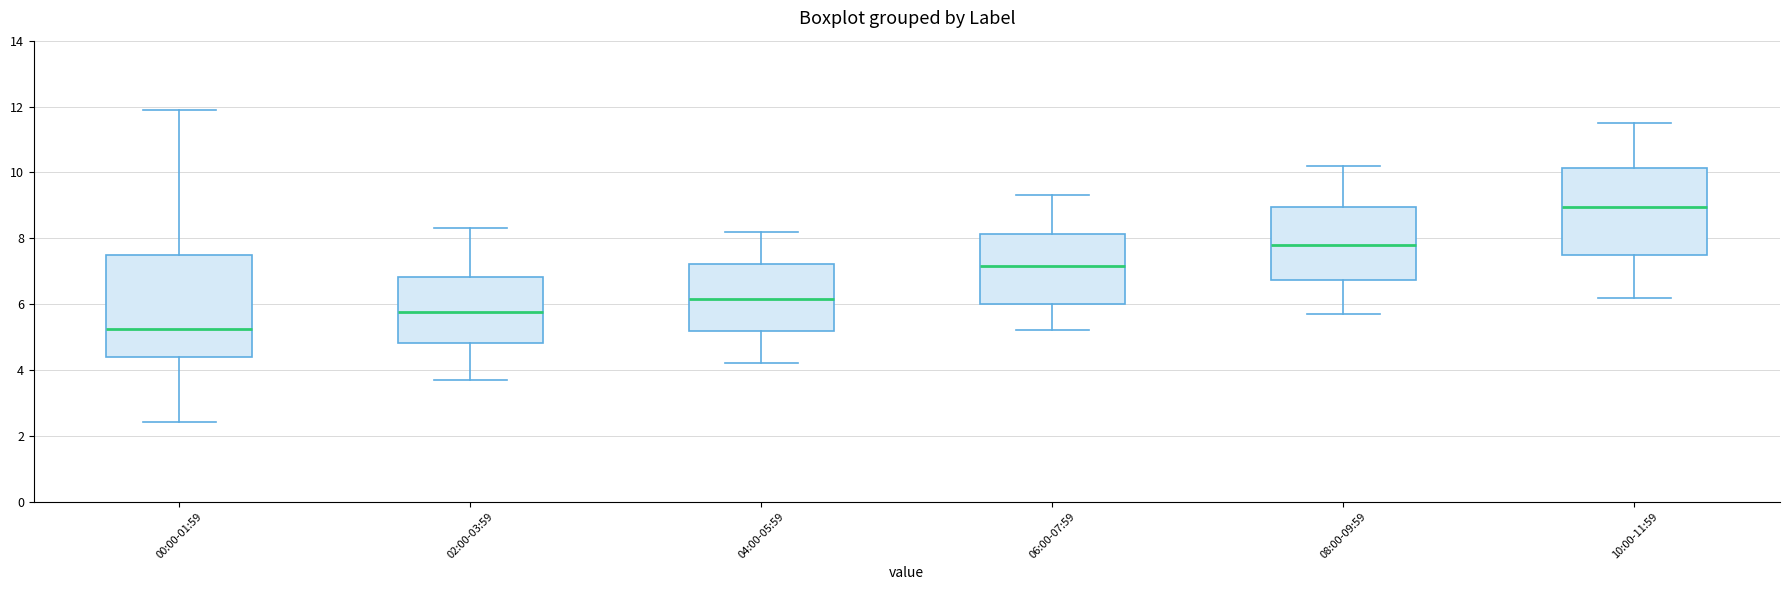

Where does the upper whisker of the box for 06:00-07:59 end on the y-axis? The values are not printed on the chart, so give them approximately, as read against the axis.

9.4